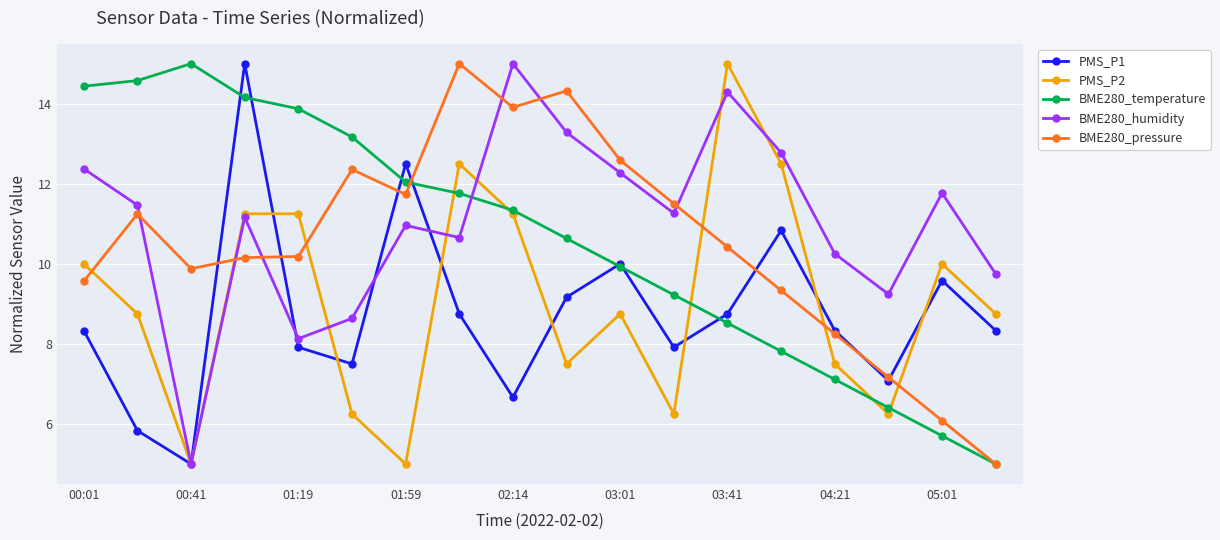

How many times do BME280_pressure and PMS_P2 cross each other?

6